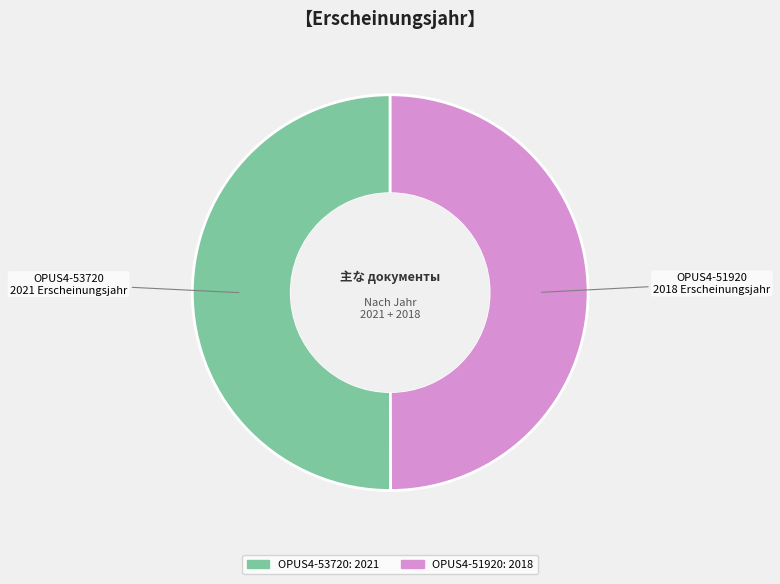

True or false: OPUS4-51920 accounts for 50% of the total.

True